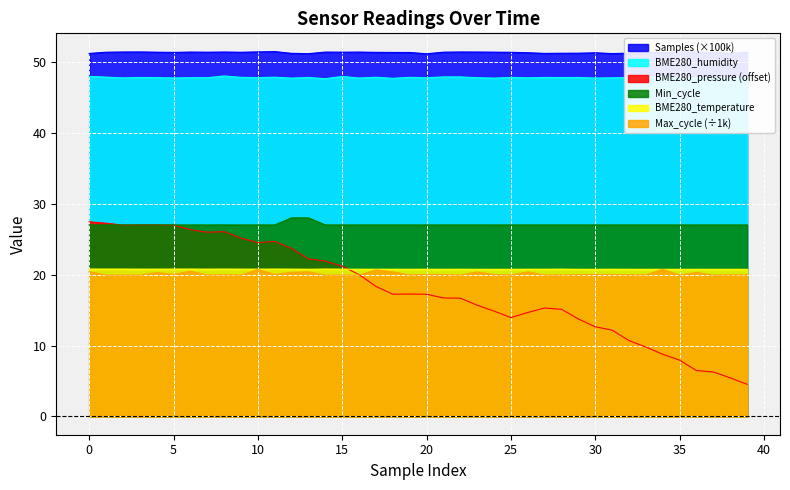

What is the greatest value displayed?

51.4